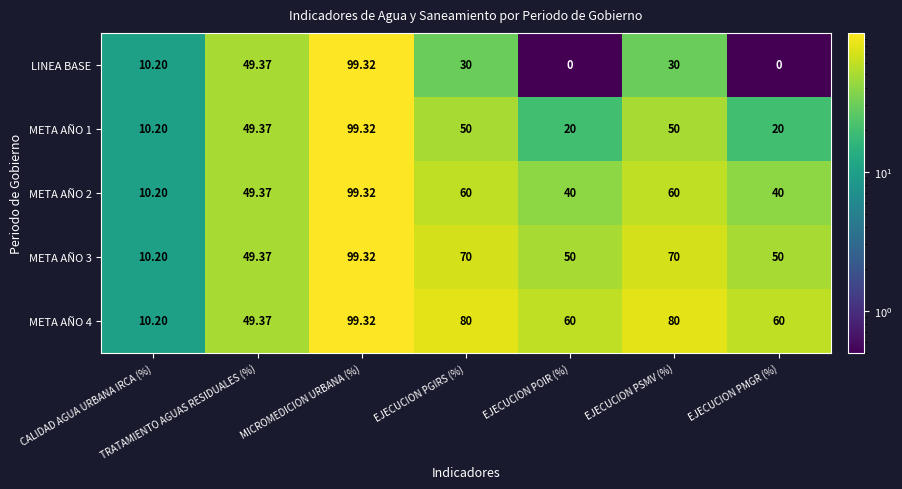

Where is META AÑO 4 nearest to the value 54?

TRATAMIENTO AGUAS RESIDUALES (%)